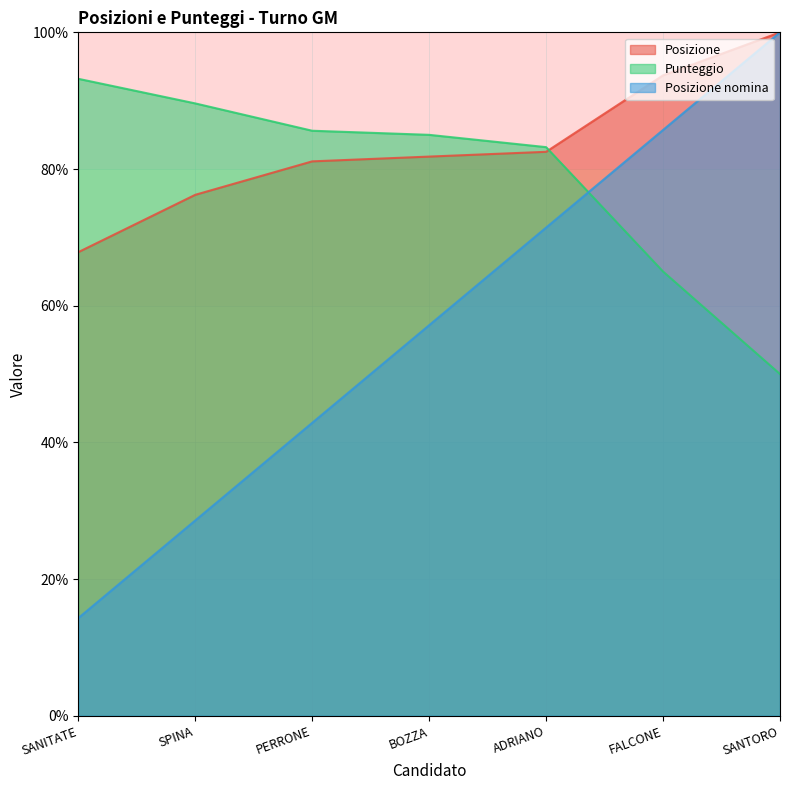

Which label corresponds to the largest value in the chart?

SANTORO